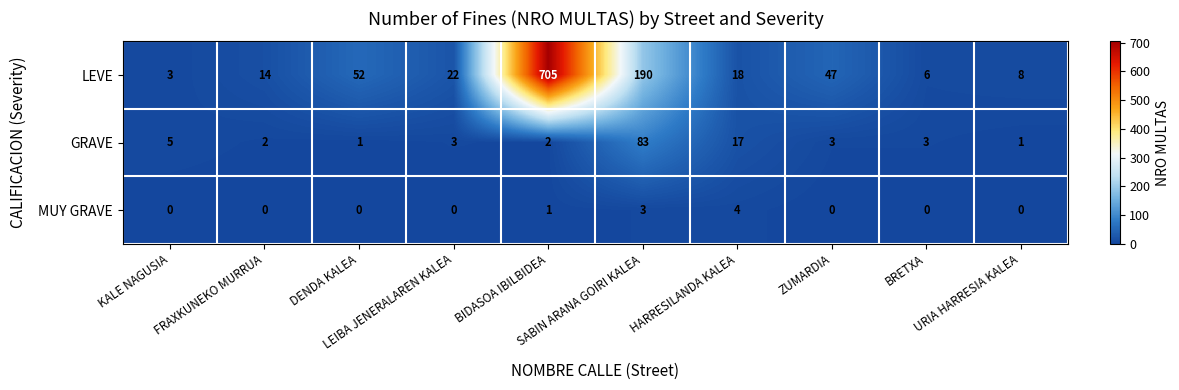

Rank the series by their maximum value, from highest to lowest.

LEVE, GRAVE, MUY GRAVE